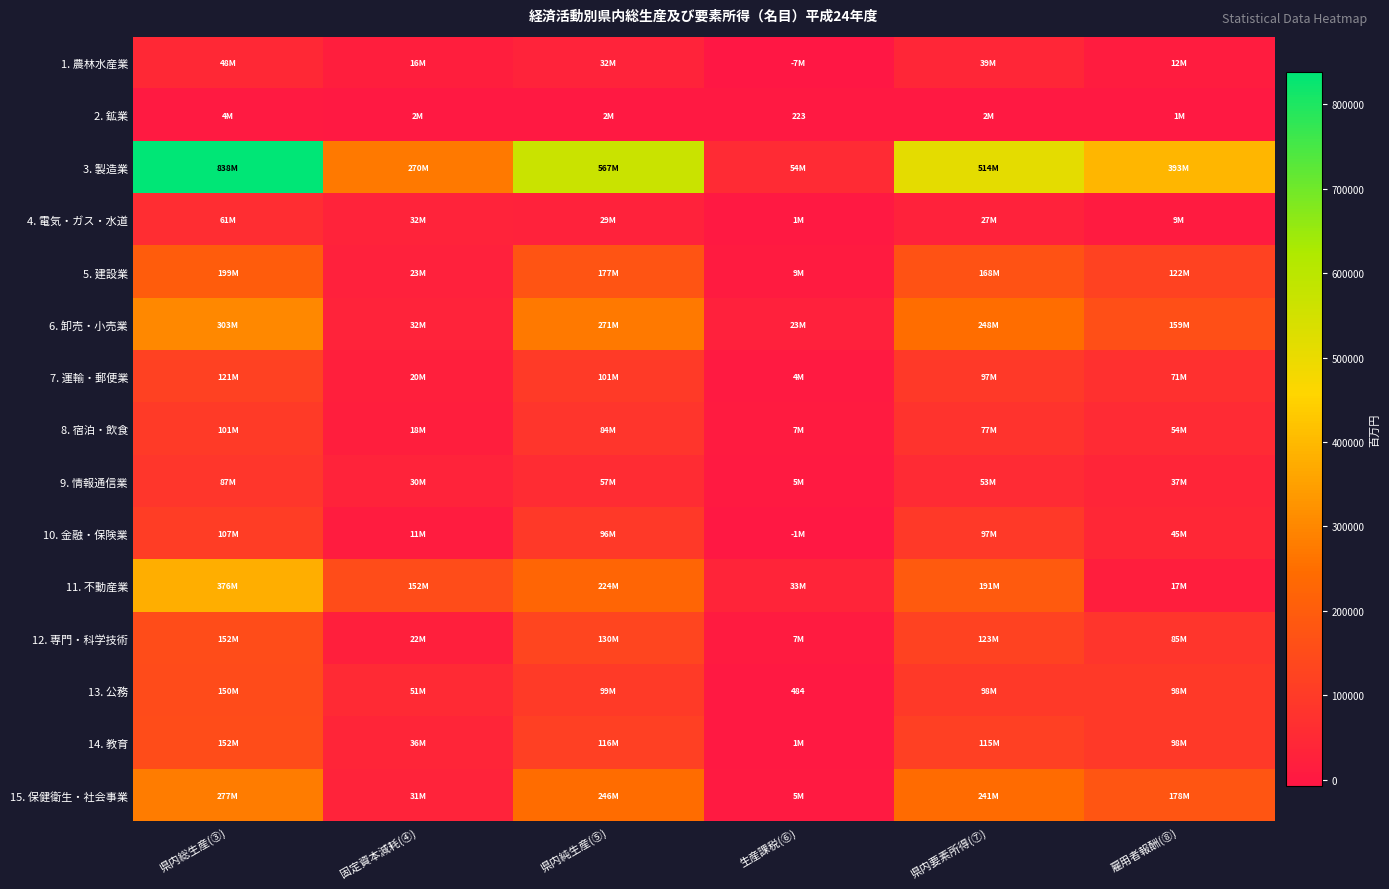

What is the difference between the maximum and minimum values in the 5. 建設業 series?

190859.5